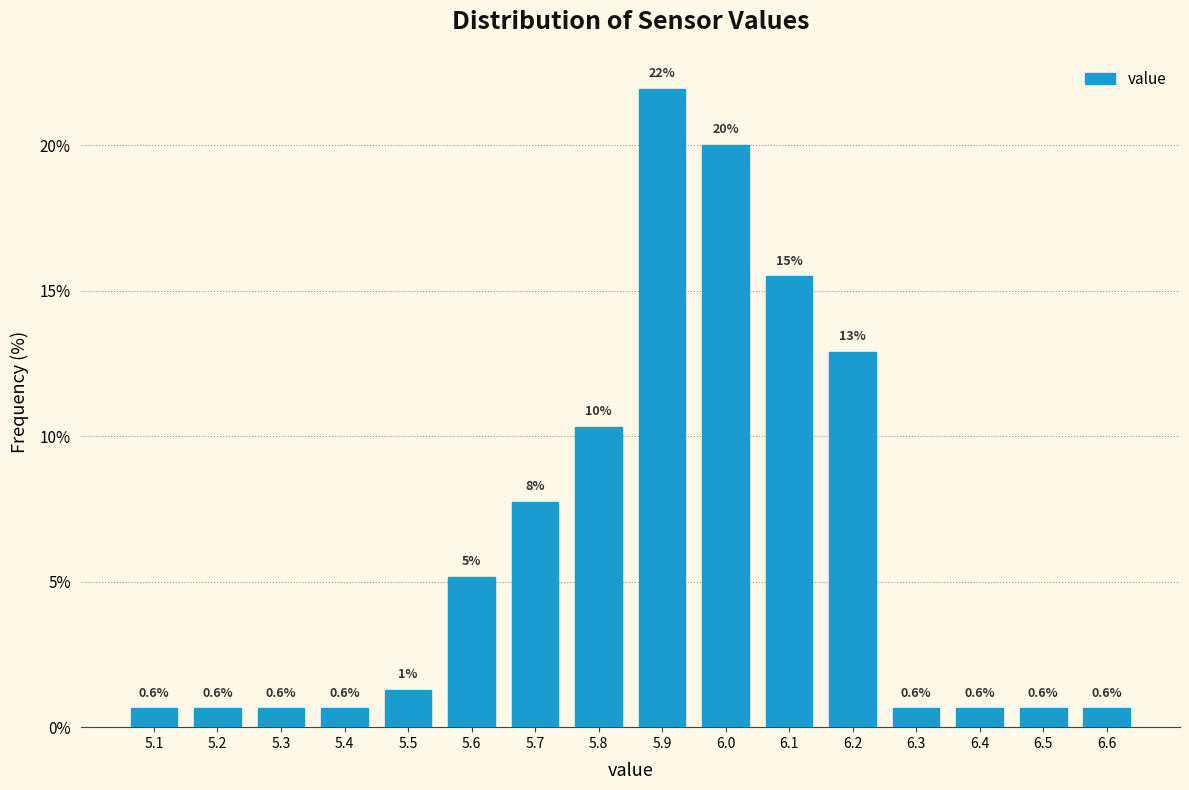

Over which range of the x-axis is the bar tallest?

5.85 to 5.95